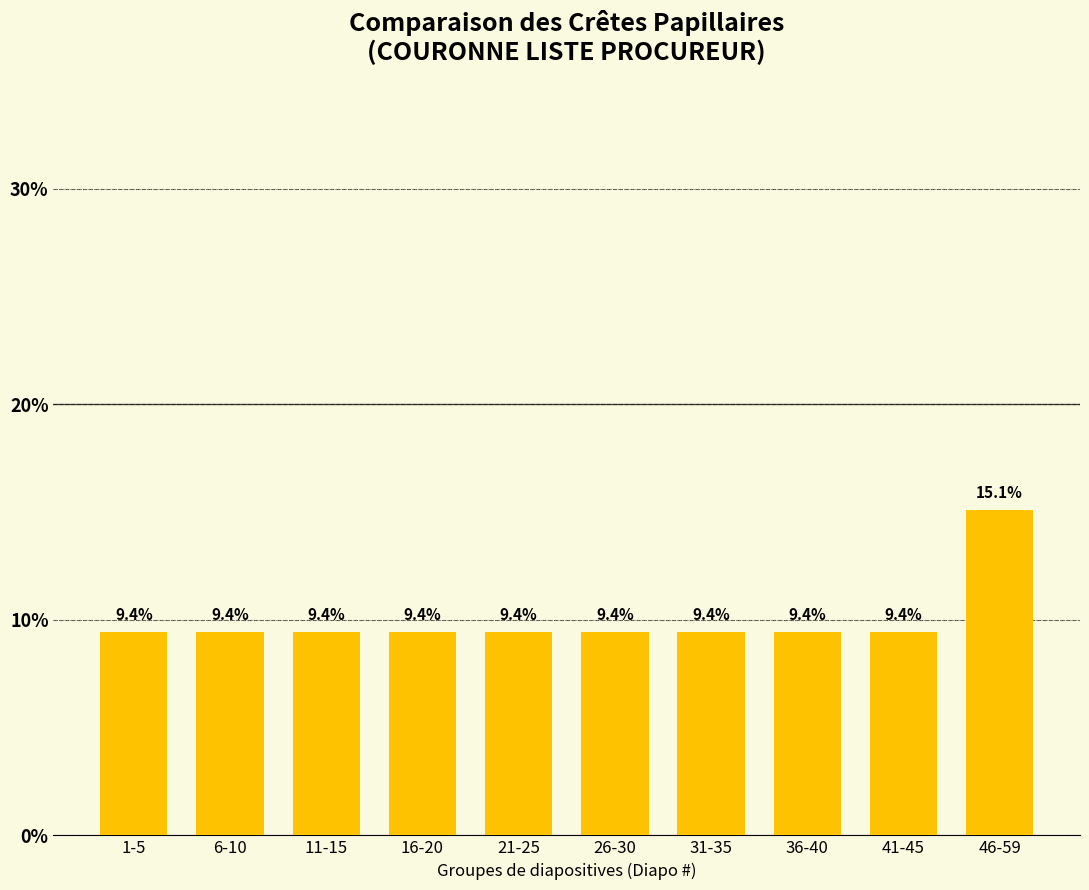

What is the average value?

10.0